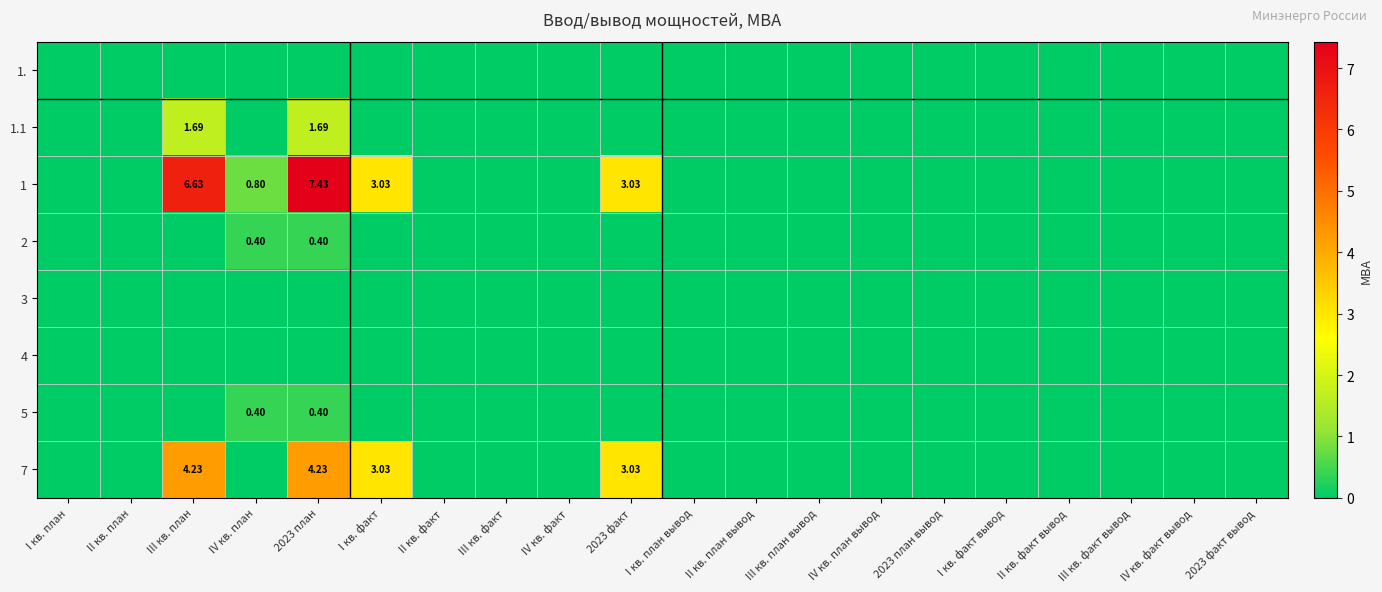

Which series has the widest spread of values?

1